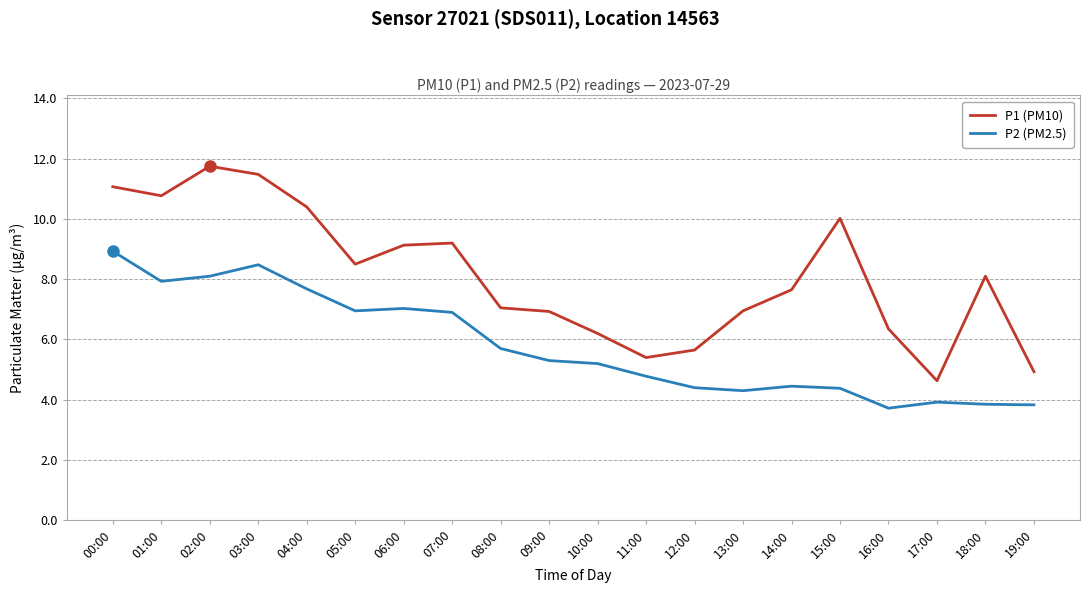

How many values in the P2 (PM2.5) series are below 5?

9